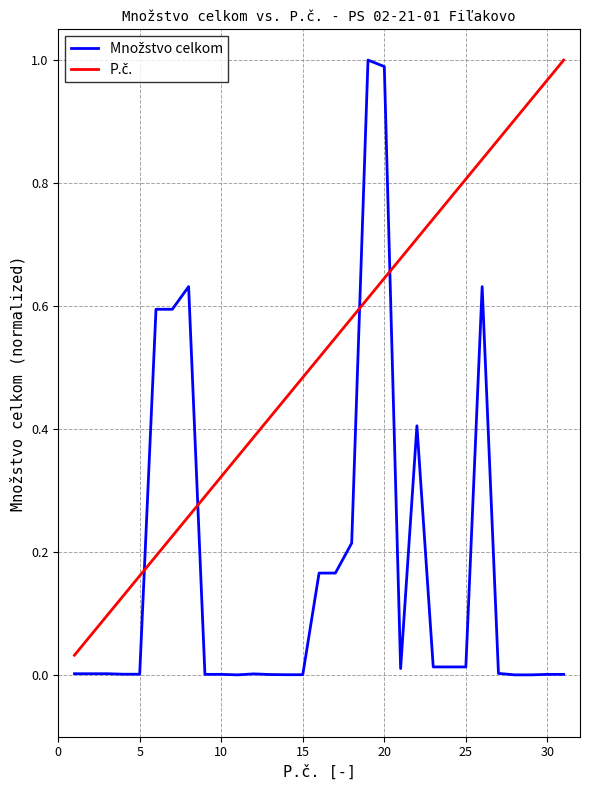

Does the chart display data point markers on the line(s)?

No